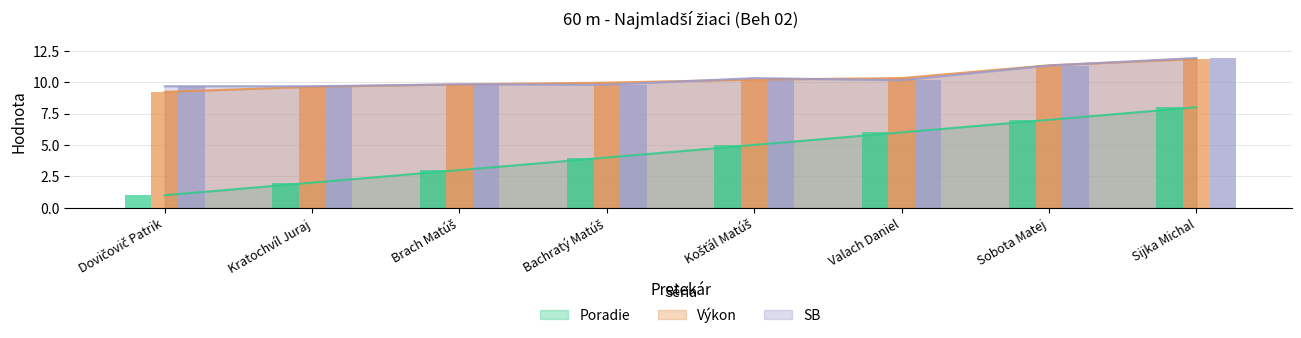

Between Košťál Matúš and Dovičovič Patrik, which is larger?

Košťál Matúš